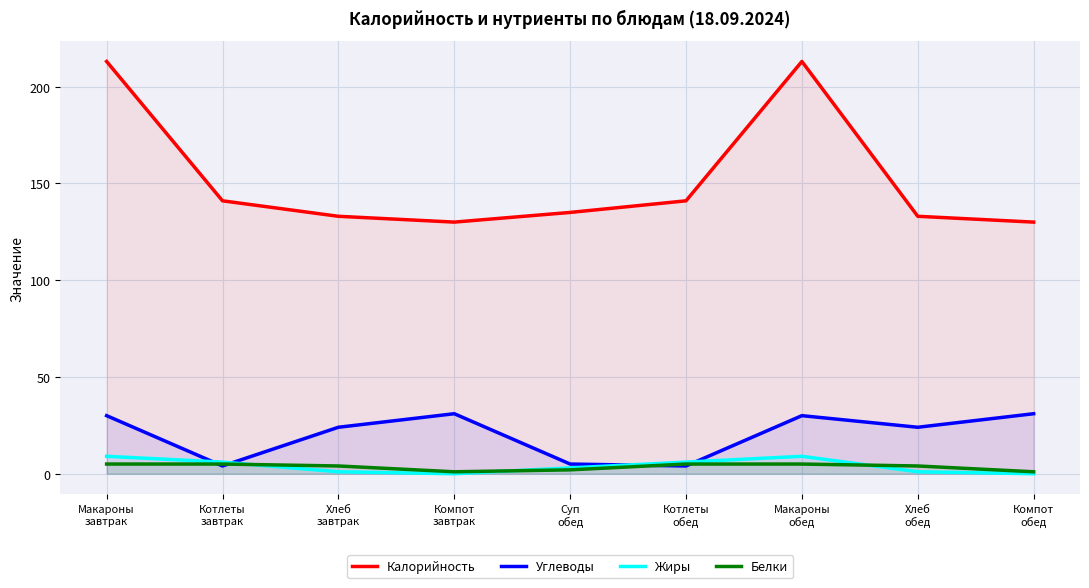

Reading left to right, transcribe all the data shown in this chart.

Калорийность: Макароны
завтрак=213	Котлеты
завтрак=141	Хлеб
завтрак=133	Компот
завтрак=130	Суп
обед=135	Котлеты
обед=141	Макароны
обед=213	Хлеб
обед=133	Компот
обед=130
Углеводы: Макароны
завтрак=30	Котлеты
завтрак=4	Хлеб
завтрак=24	Компот
завтрак=31	Суп
обед=5	Котлеты
обед=4	Макароны
обед=30	Хлеб
обед=24	Компот
обед=31
Жиры: Макароны
завтрак=9	Котлеты
завтрак=6	Хлеб
завтрак=1	Компот
завтрак=0	Суп
обед=3	Котлеты
обед=6	Макароны
обед=9	Хлеб
обед=1	Компот
обед=0
Белки: Макароны
завтрак=5	Котлеты
завтрак=5	Хлеб
завтрак=4	Компот
завтрак=1	Суп
обед=2	Котлеты
обед=5	Макароны
обед=5	Хлеб
обед=4	Компот
обед=1